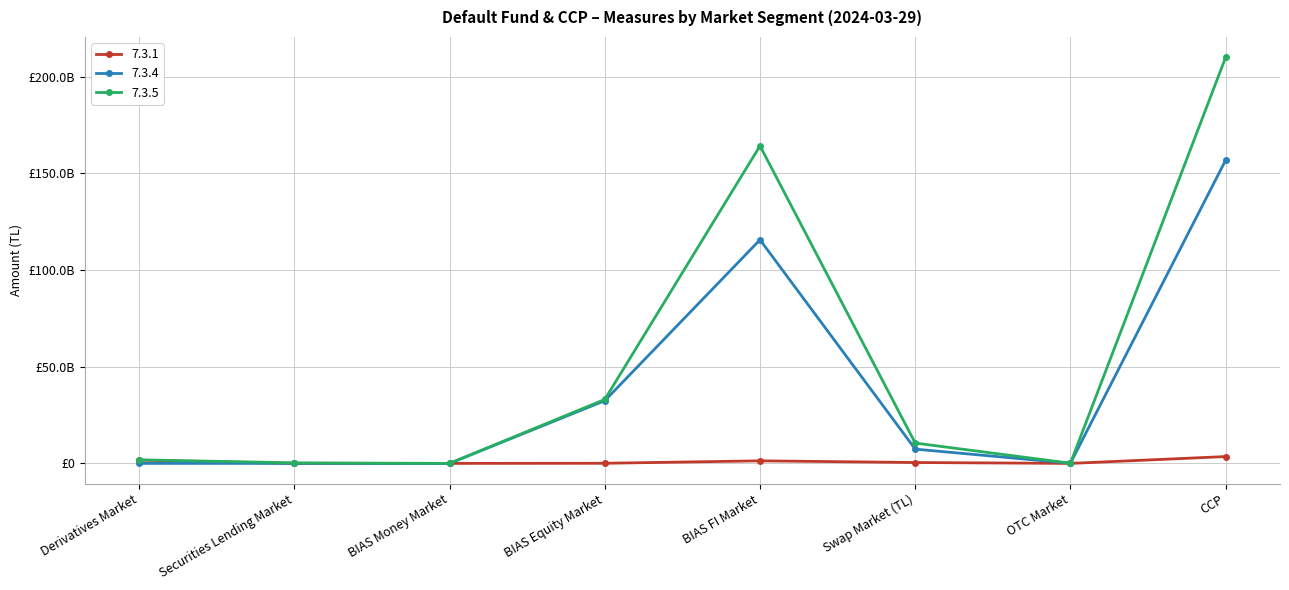

What position from the left is OTC Market?

7